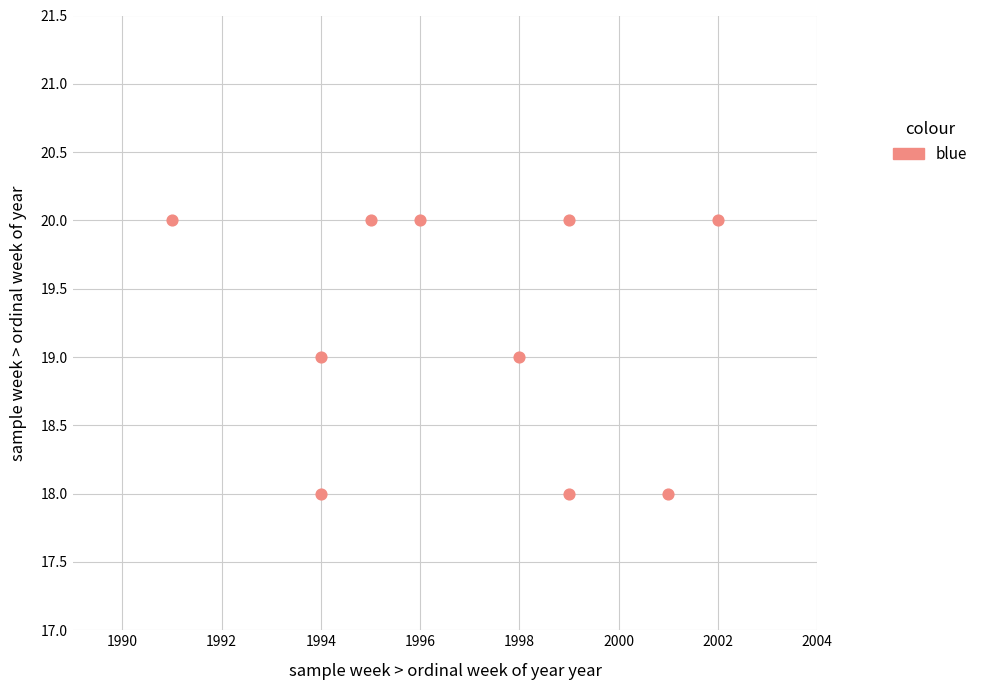

What is the range of X values (max minus min)?

11